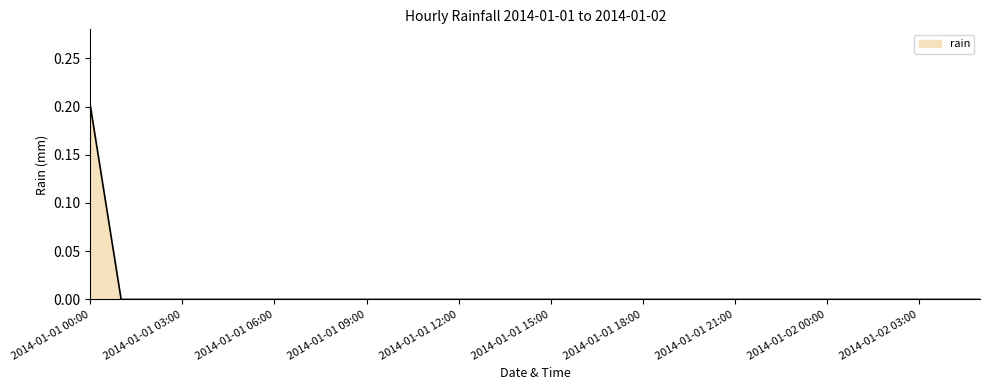

How many lines are shown in the chart?

1